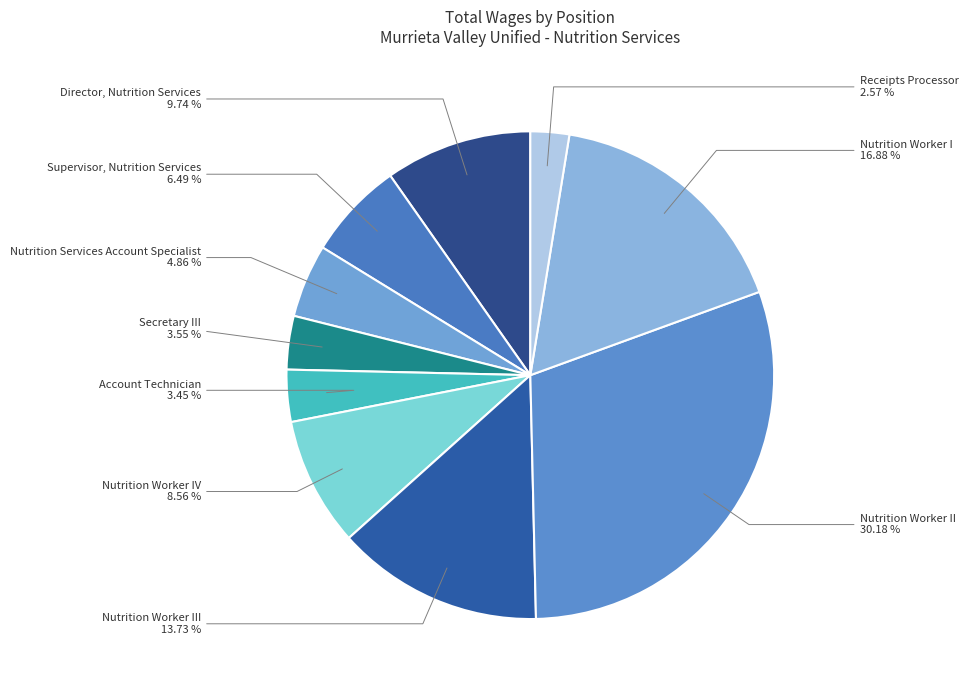

To the nearest percent, what is the average slice percentage?

10%